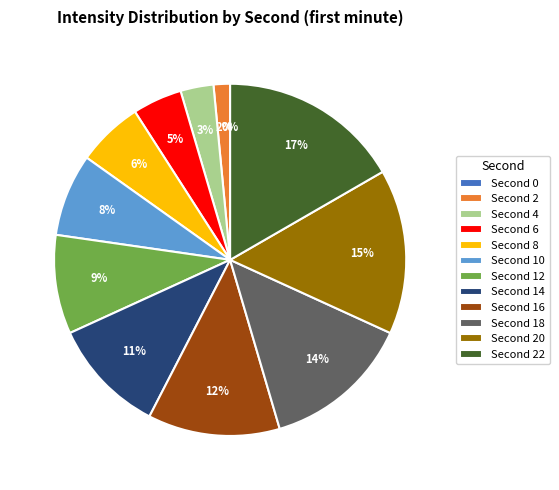

To the nearest percent, what percentage of the pie is 22?

17%